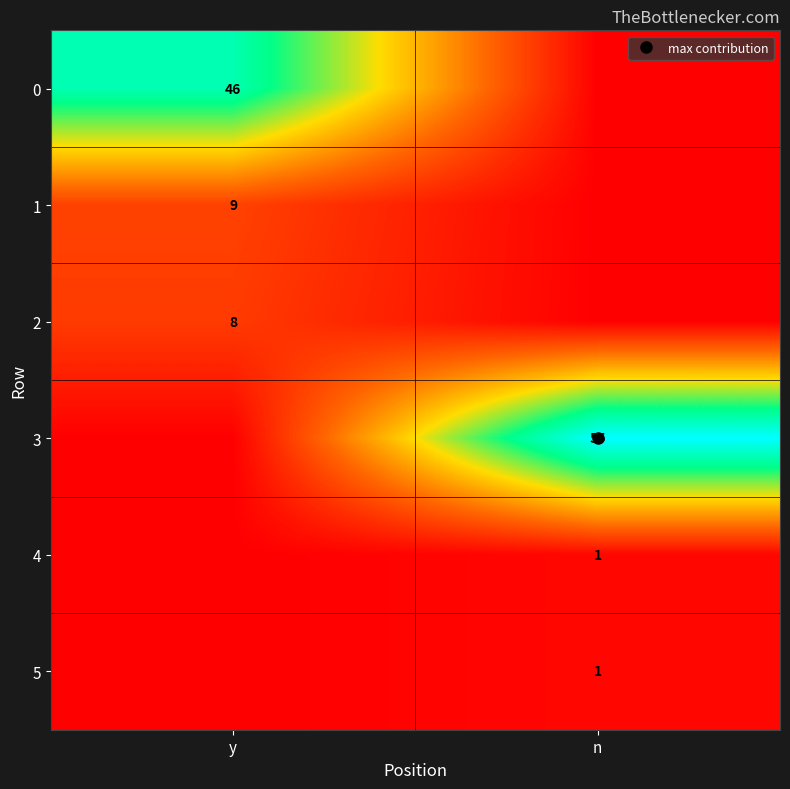

At how many categories does at least one series exceed 50?

1